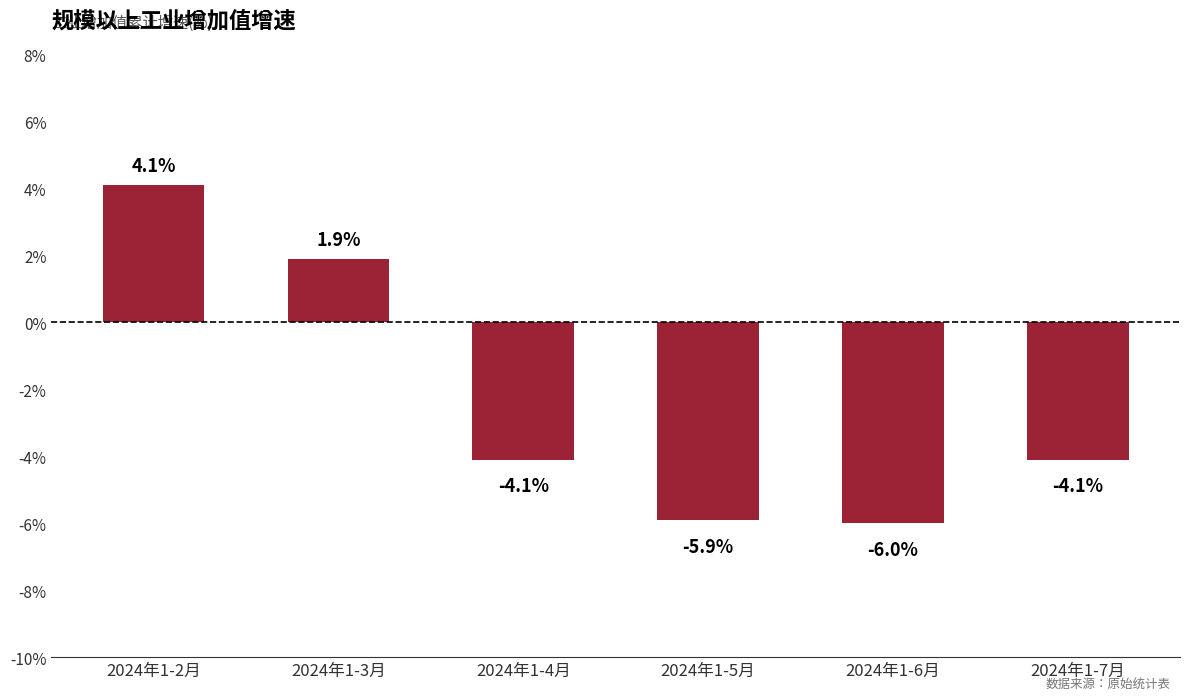

Are the bars grouped side by side (vs. stacked)?

No